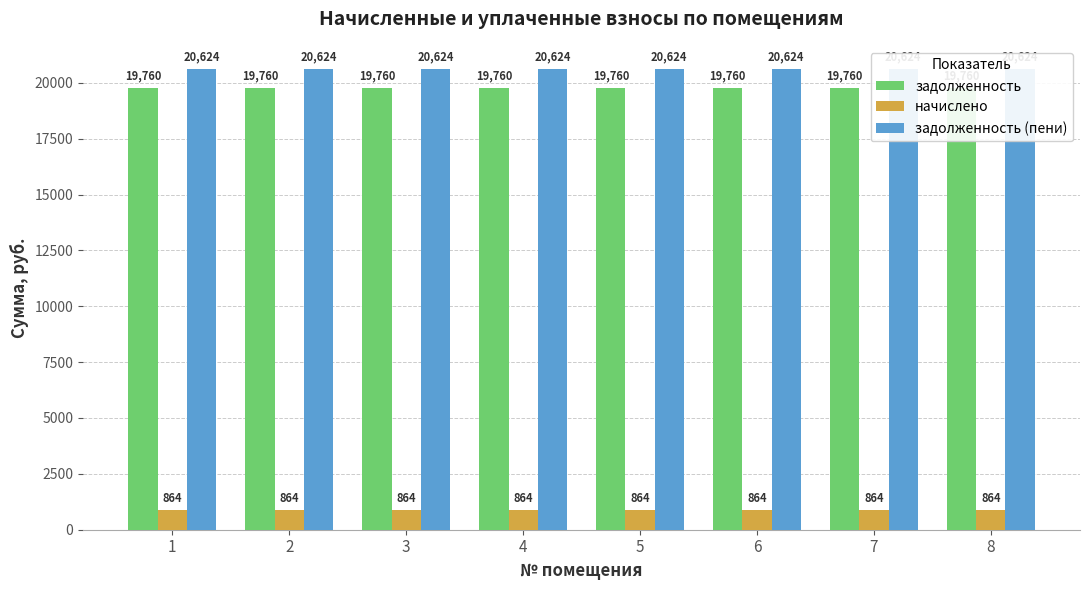

At how many categories does at least one series exceed 6908?

8